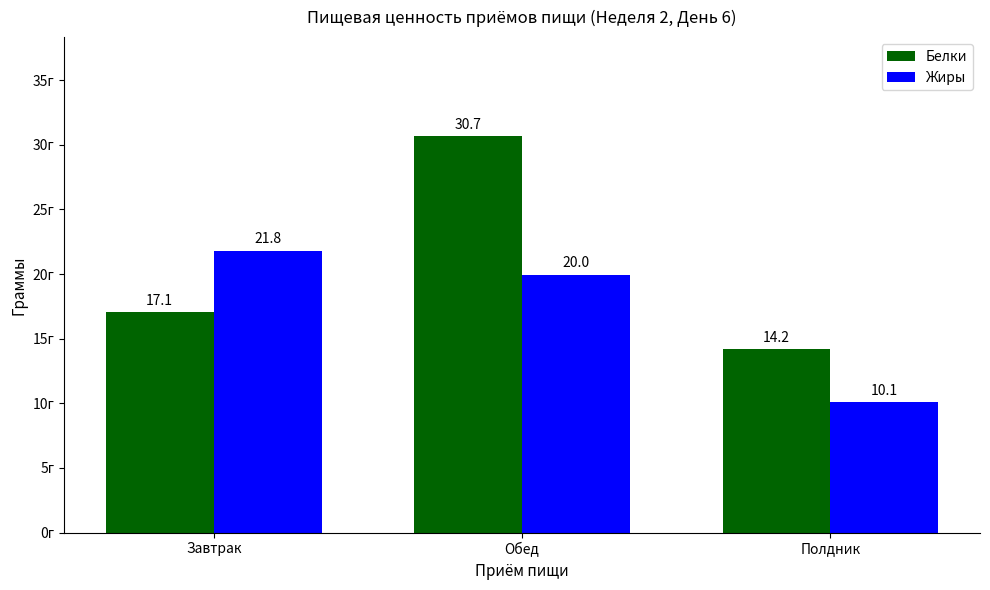

Does the chart contain stacked bars?

No